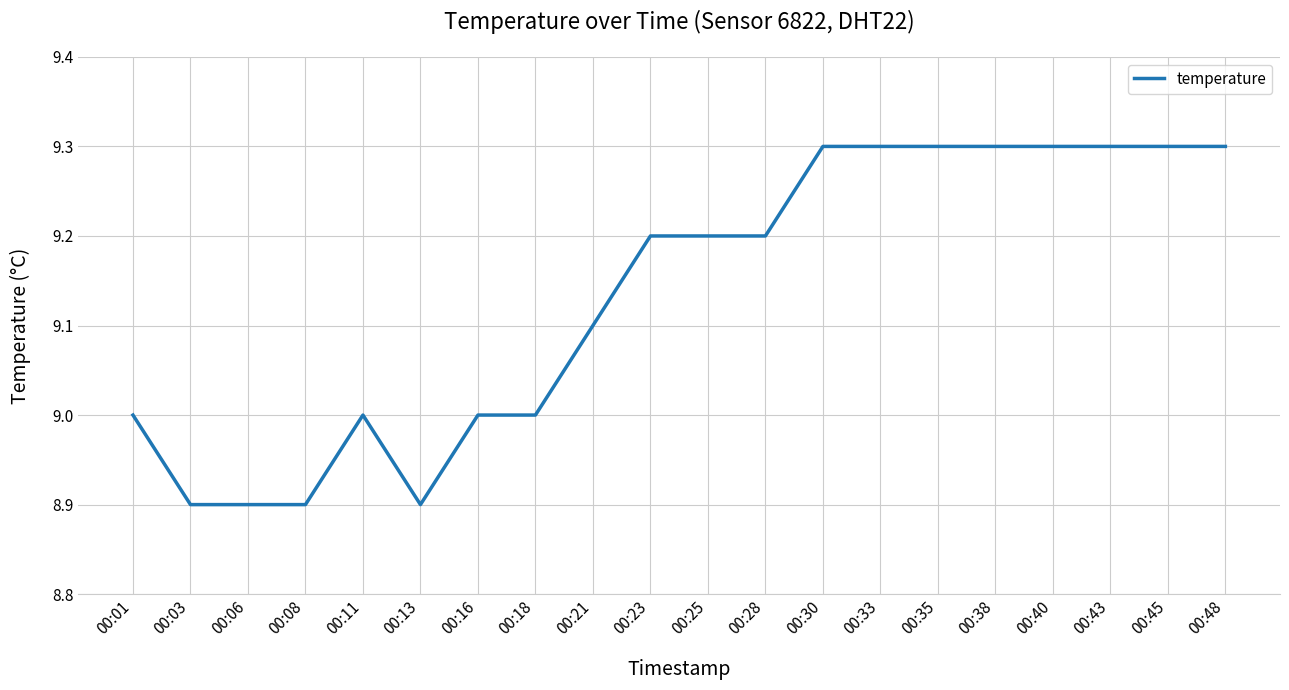

What is the difference between the values at 00:01 and 00:40?

0.3